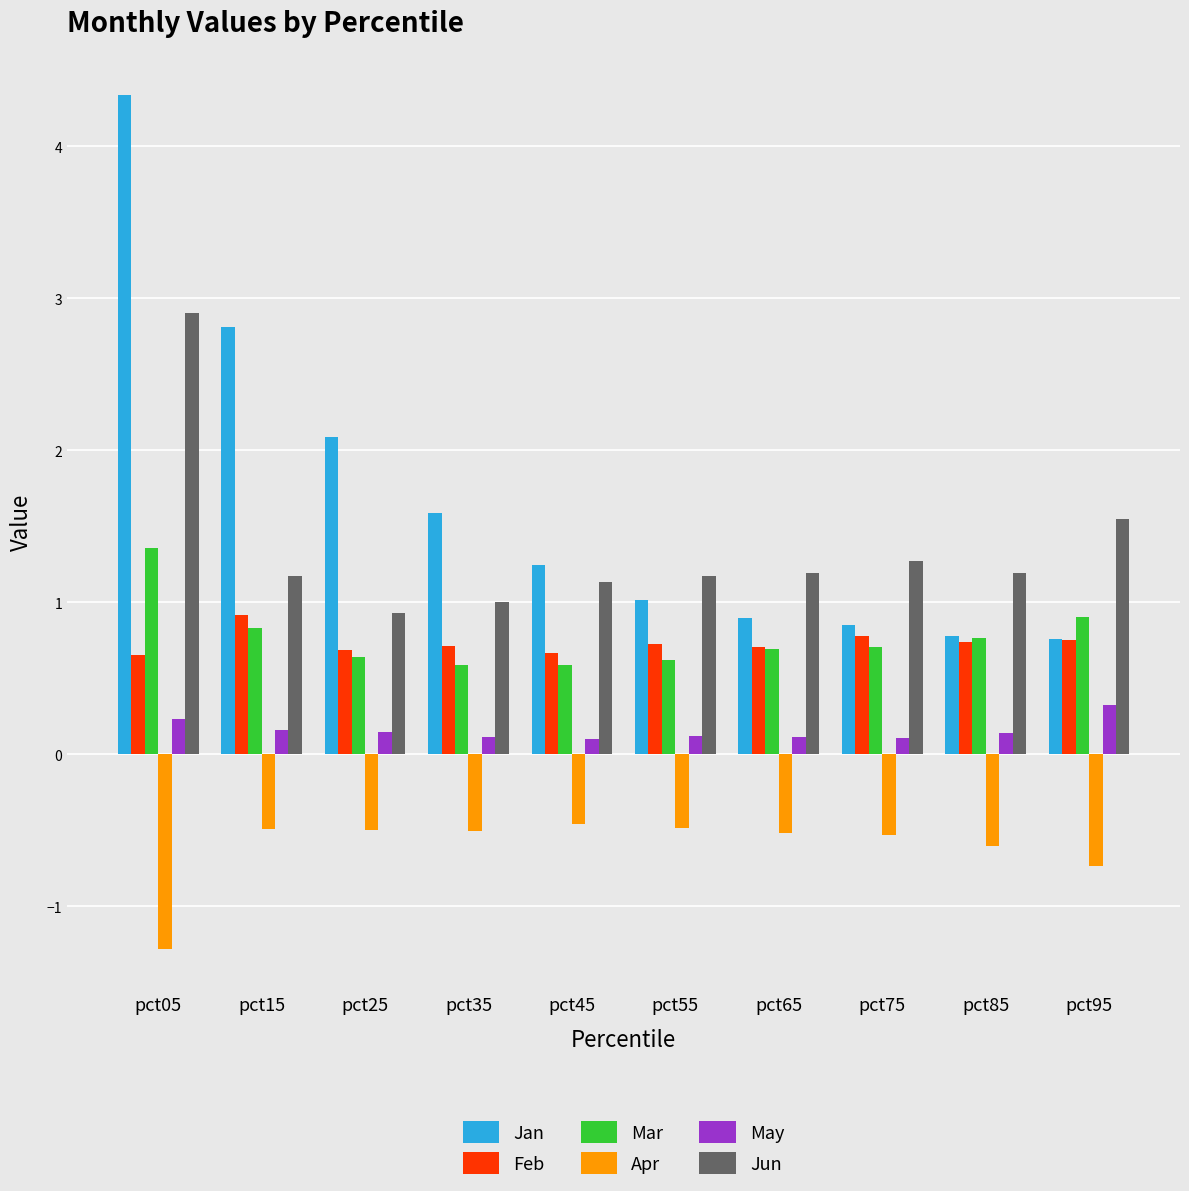

What is the maximum value shown in the chart?

4.3